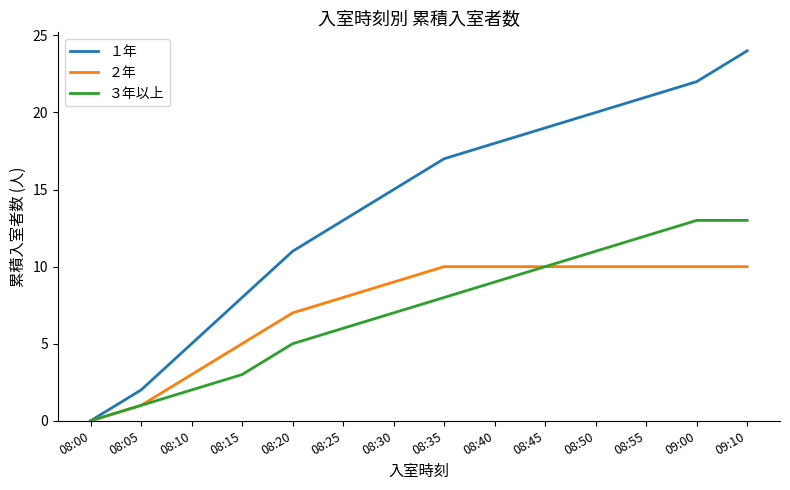

What value does the ３年以上 series have at 08:15, to the nearest 5?

5